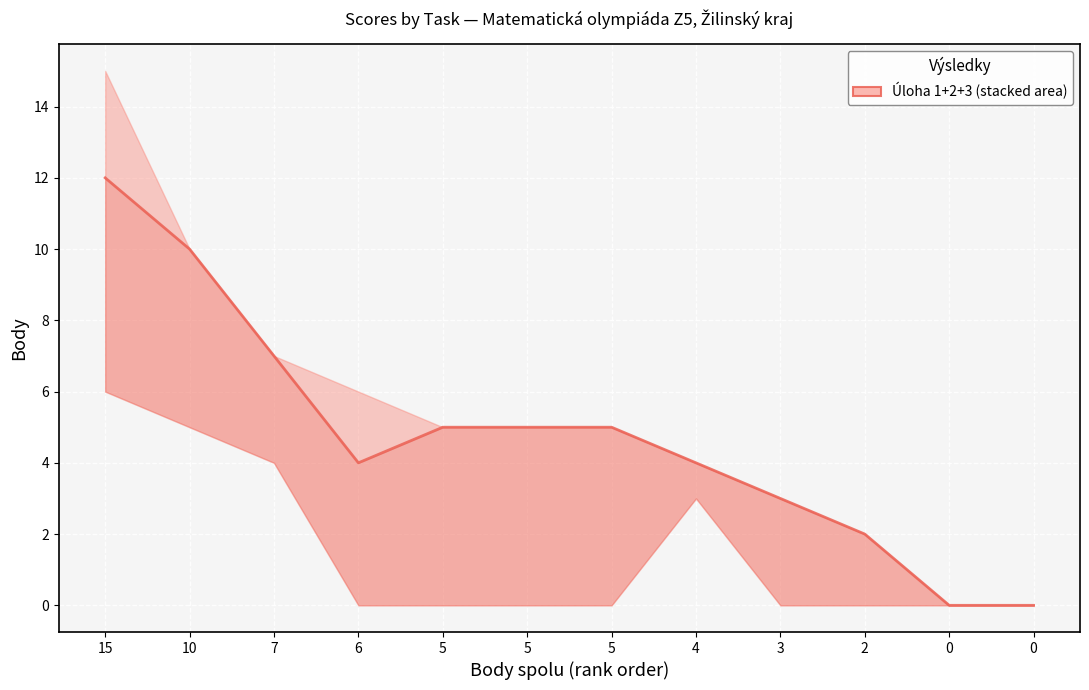

How many positive values are there?

10